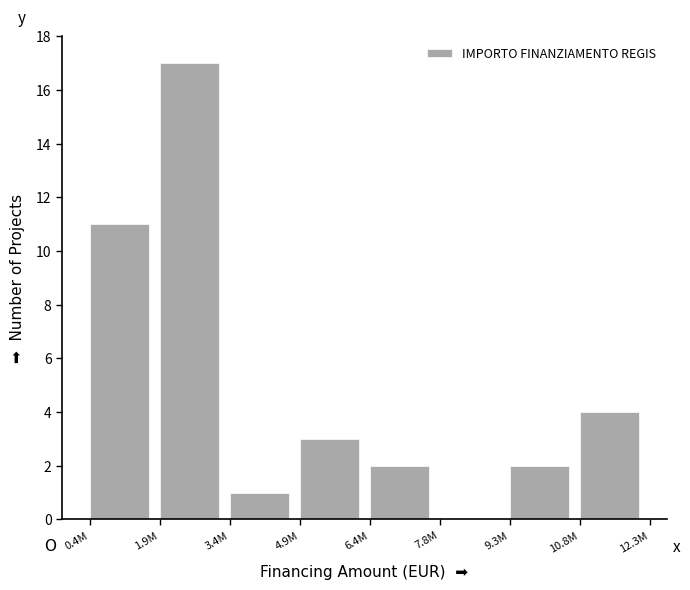

Reading right to left, list all the values displayed in this chart.

10.8M=4	9.3M=2	7.8M=0	6.4M=2	4.9M=3	3.4M=1	1.9M=17	0.4M=11